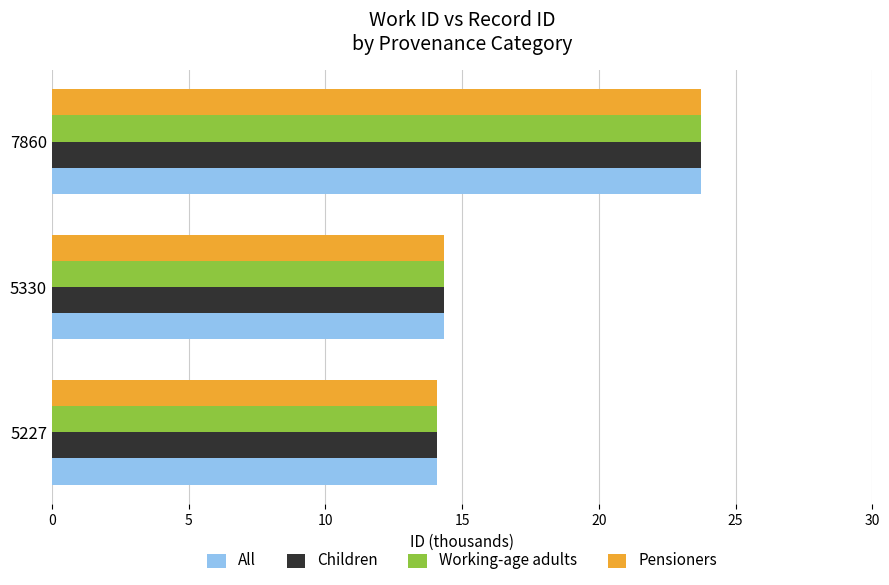

What is the minimum value for Children?

14.1